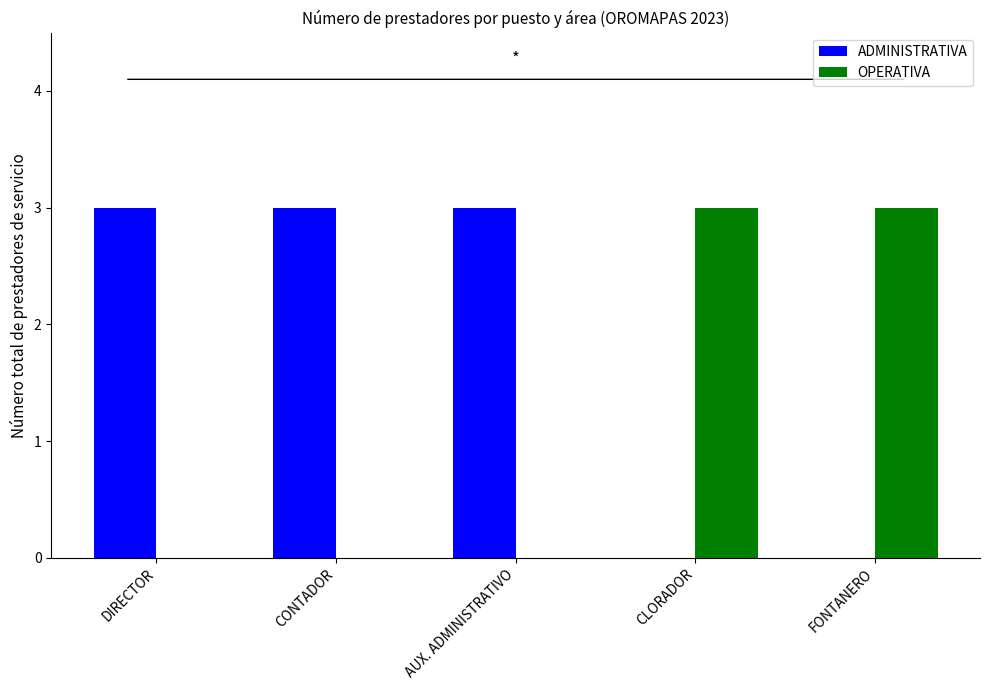

What are all the series names shown in the legend?

ADMINISTRATIVA, OPERATIVA